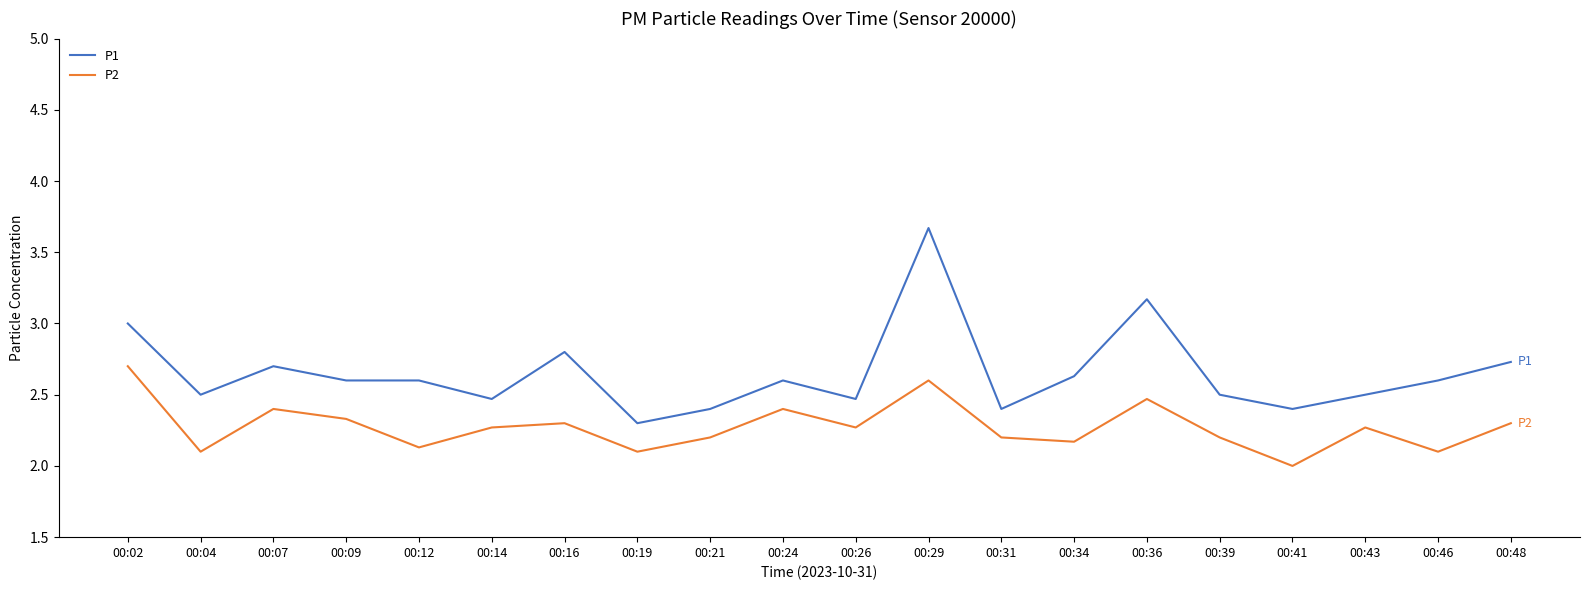

At 00:36, list the series in order from smallest to largest.

P2, P1